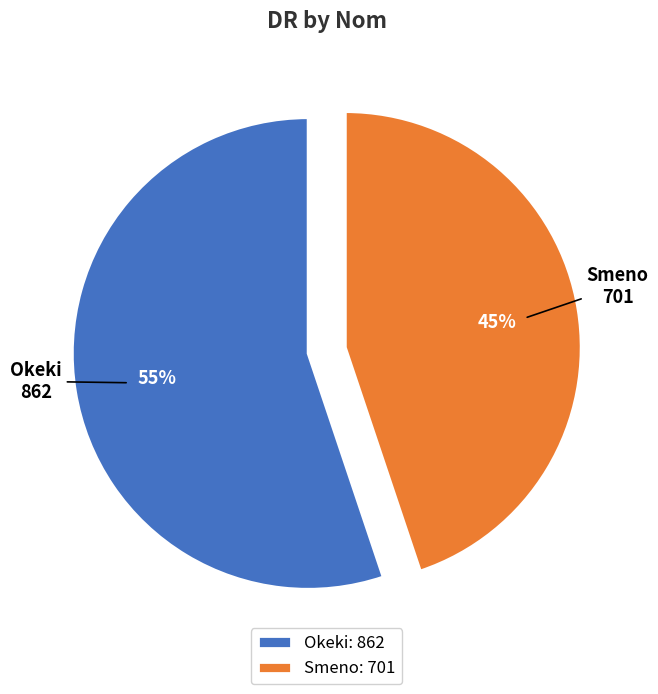

Is it true that Okeki is 67% of the pie?

False